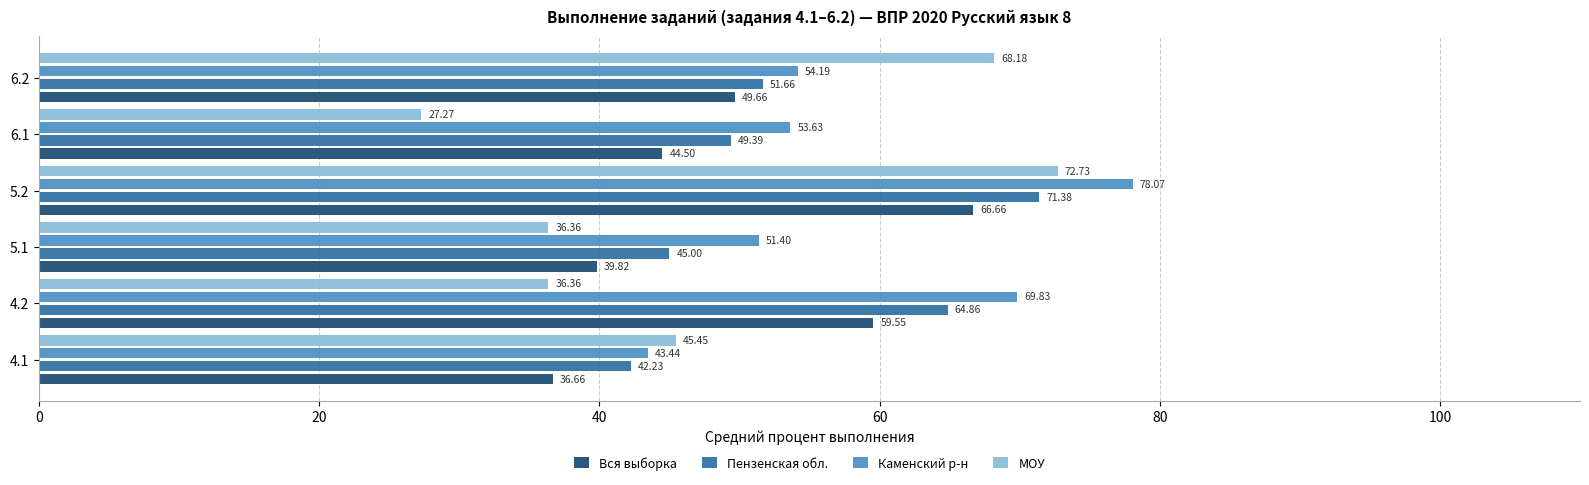

What is the spread (max minus min) of values at 5.2?

11.4